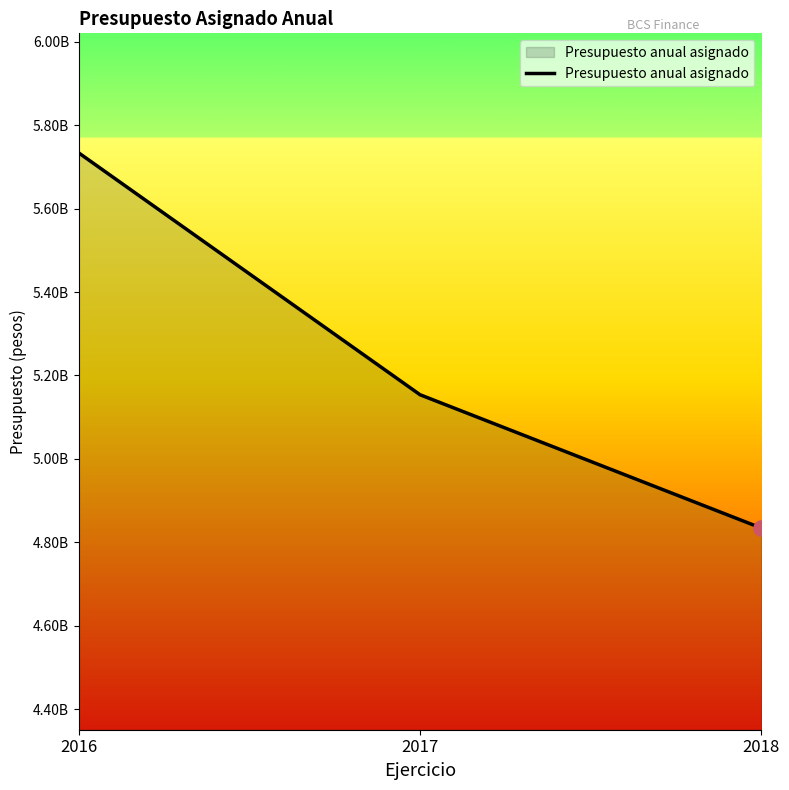

Between 2016 and 2017, which is larger?

2016